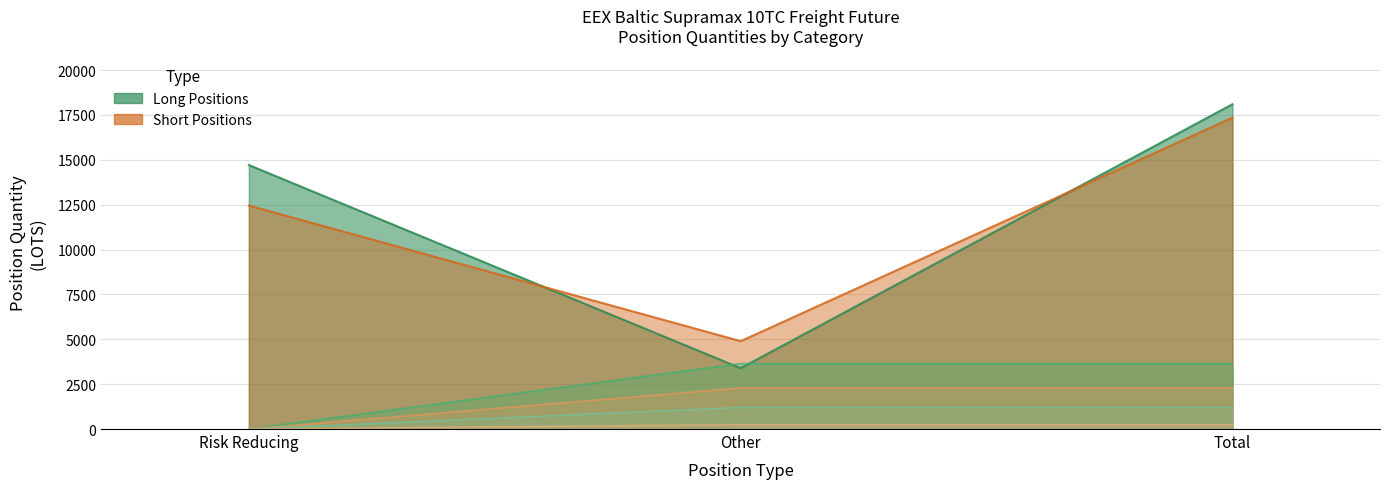

Which series has the largest range (max minus min)?

Long (Commercial)